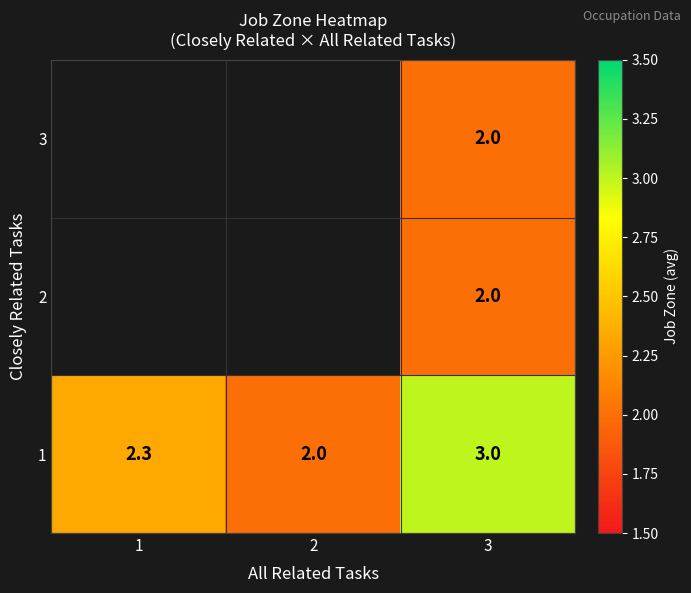

Count the 1 values in the range 2 to 3.

3